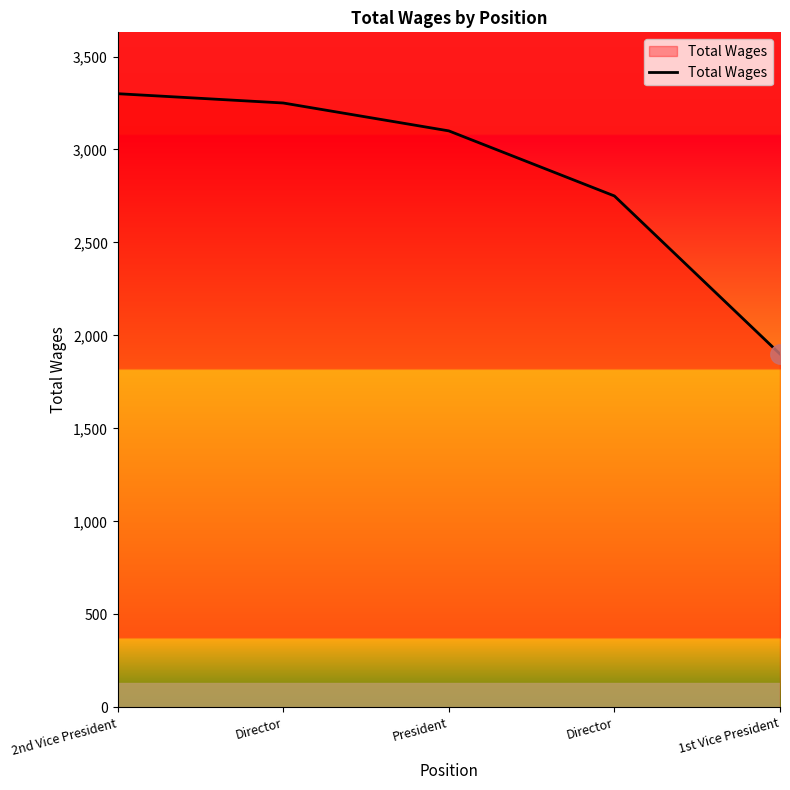

List the labels in order of value, smallest first.

1st Vice President, Director, President, Director, 2nd Vice President